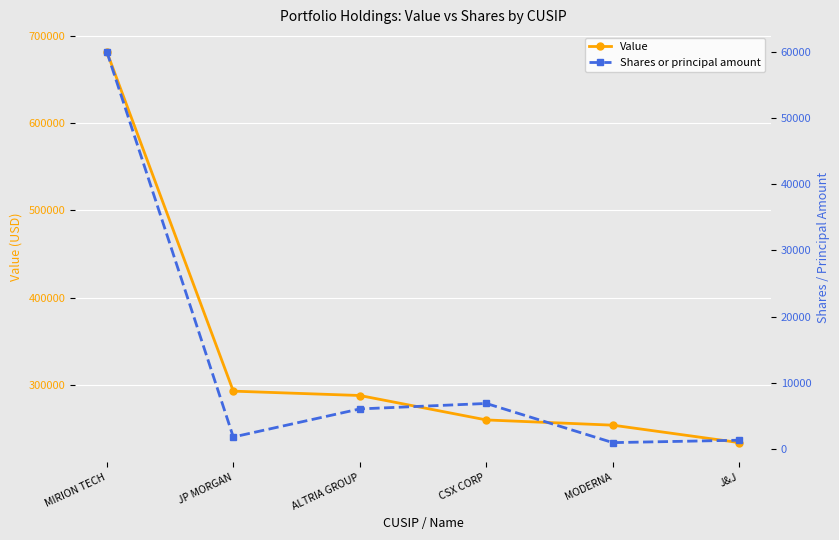

At which category is the sum across all series the highest?

MIRION TECH